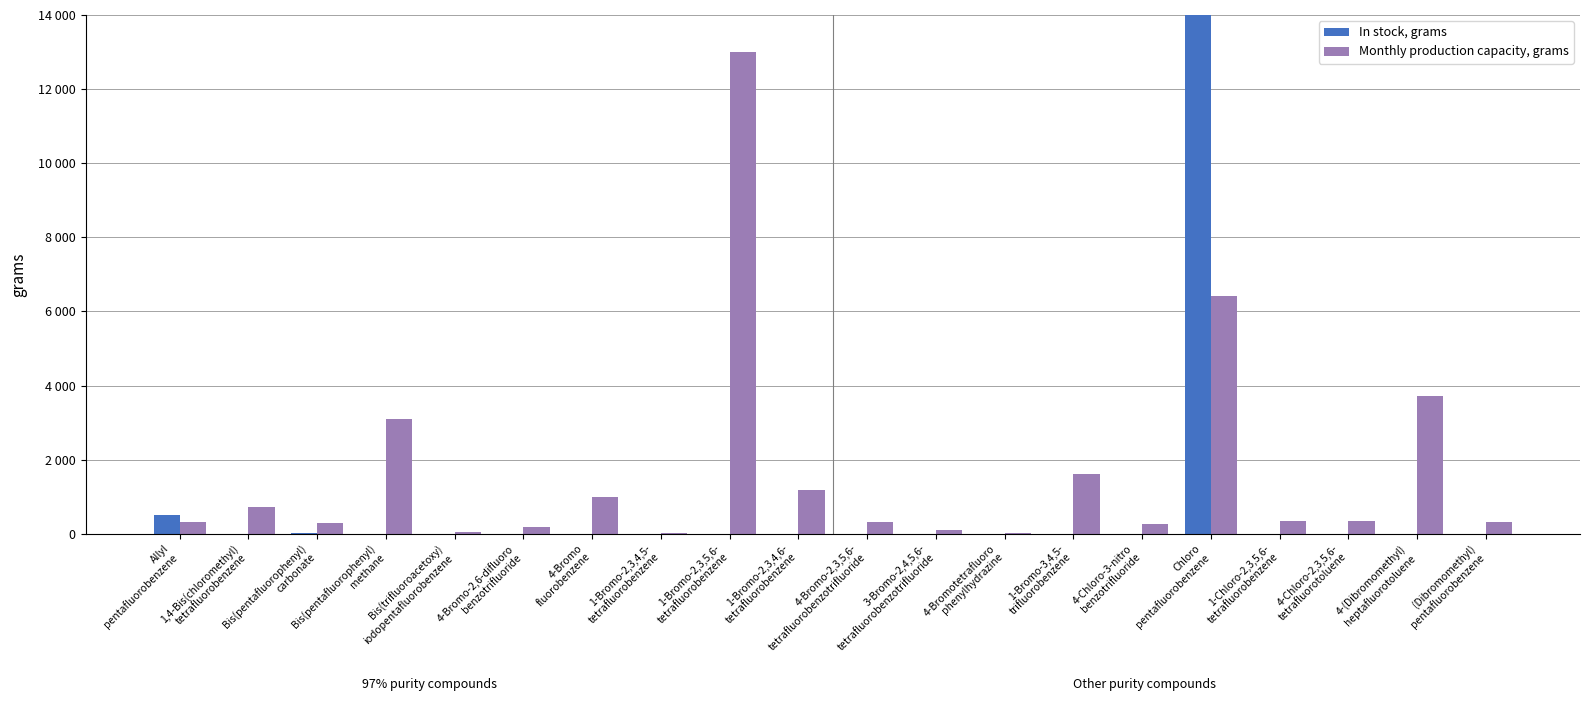

How many bars are there in each group?

2